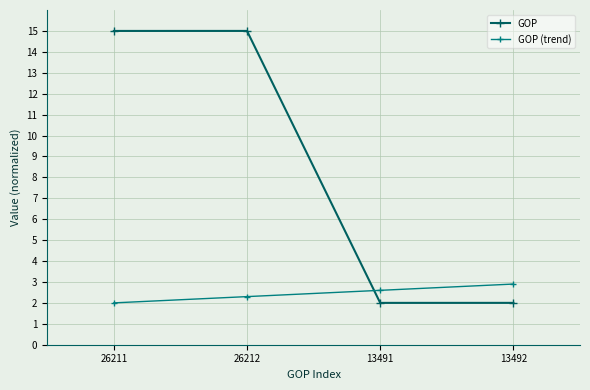

Which series has the largest range (max minus min)?

GOP